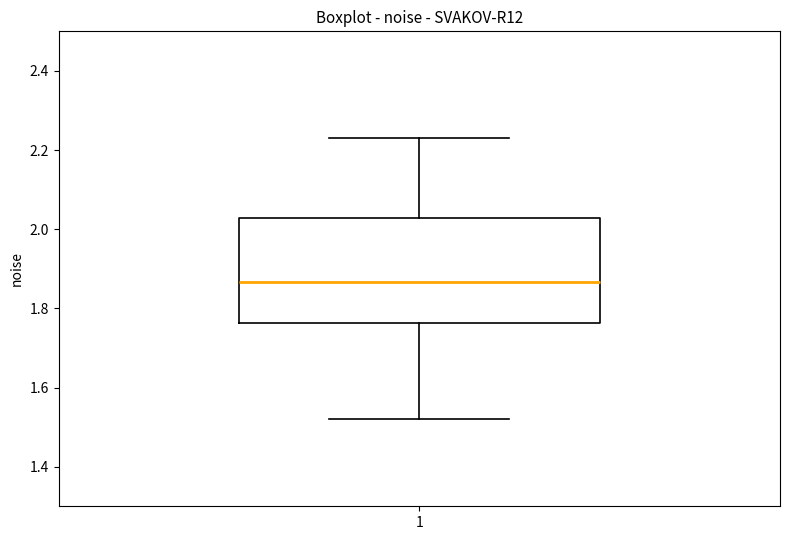

Transcribe this box plot: give where the median line is, the range the box spans, and where the two whiskers end, as read against the y-axis. The values are not printed on the chart, so give them approximately, as read against the axis.

median 1.86, box 1.76 to 2.02, whiskers 1.52 to 2.24